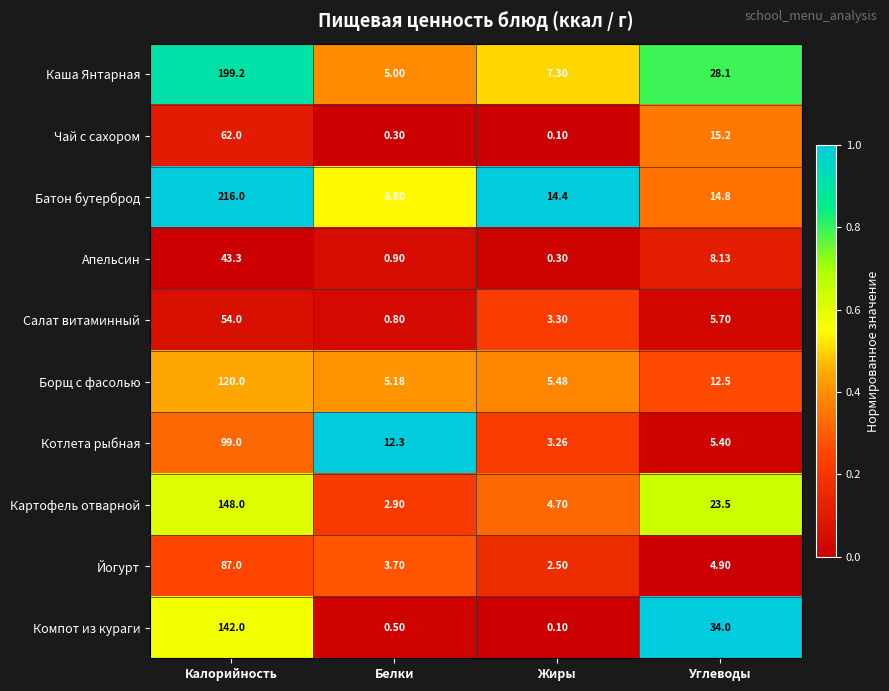

Rank the series by their maximum value, from highest to lowest.

Батон бутерброд, Каша Янтарная, Картофель отварной, Компот из кураги, Борщ с фасолью, Котлета рыбная, Йогурт, Чай с сахором, Салат витаминный, Апельсин